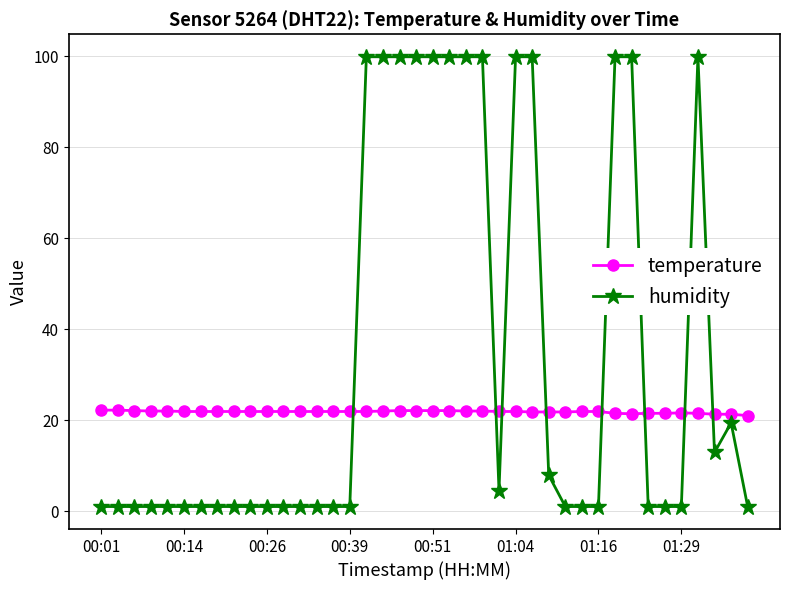

List the series in order of their overall mean, highest first.

humidity, temperature